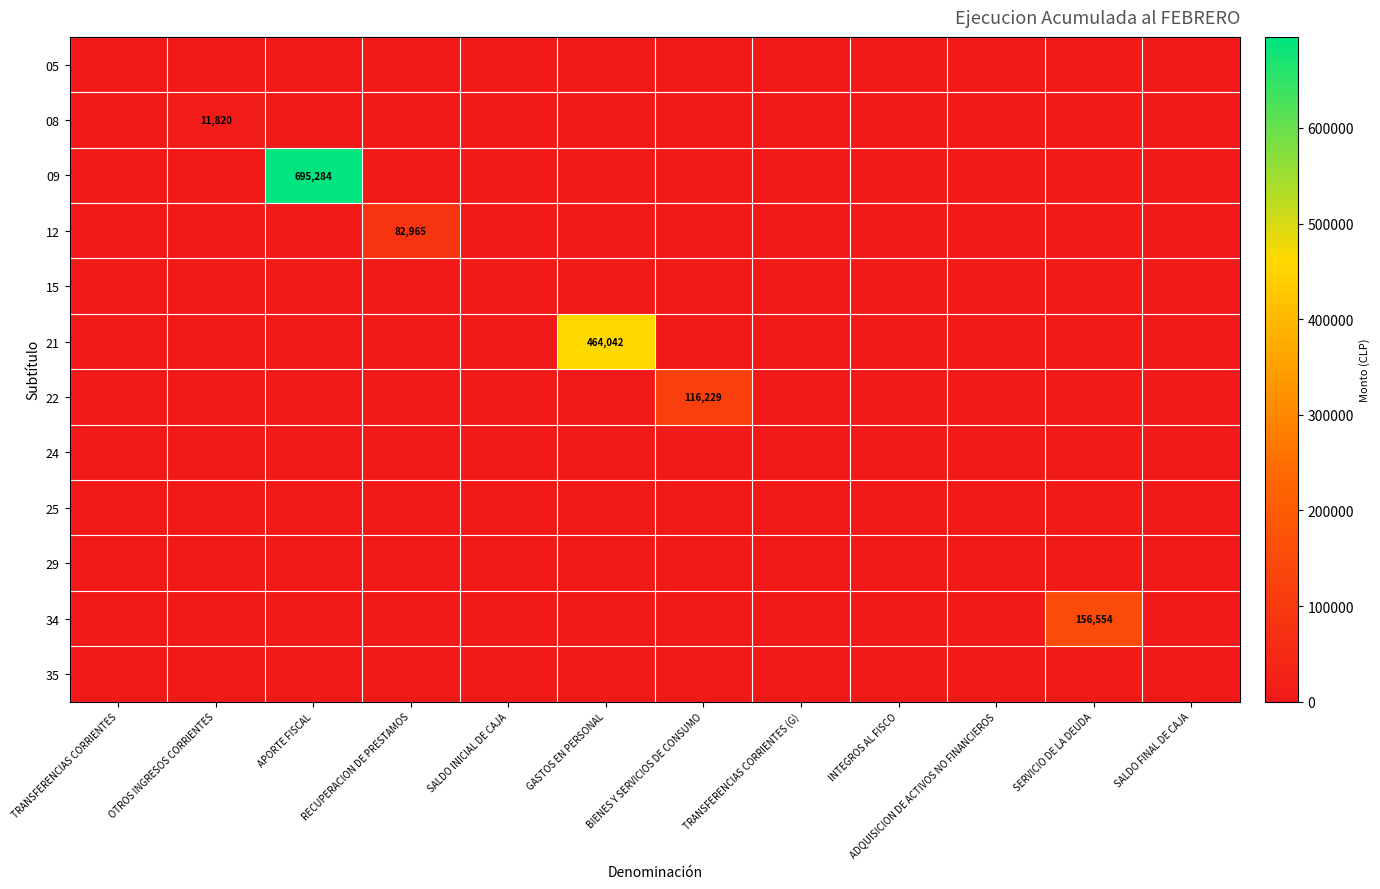

Where is 12 nearest to the value 41482?

TRANSFERENCIAS CORRIENTES